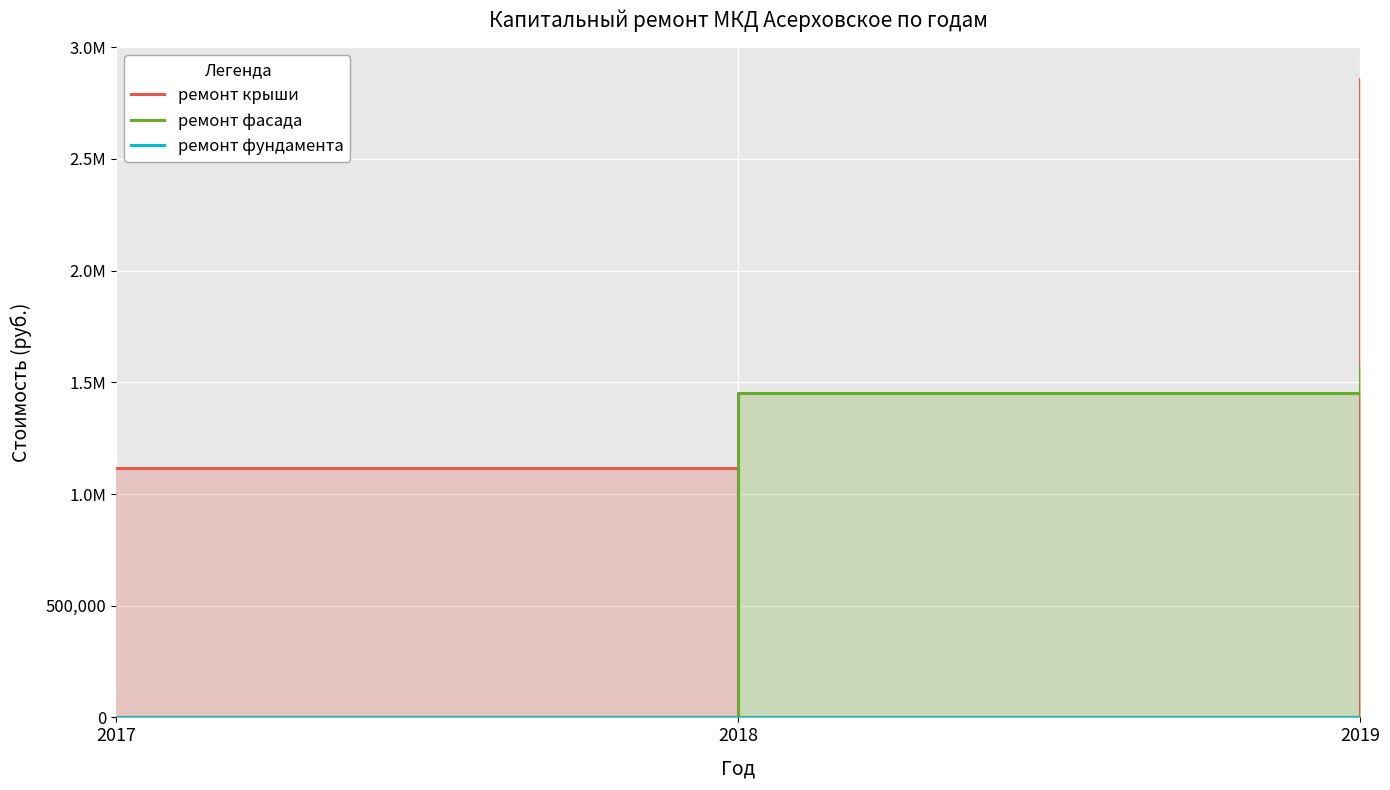

Which series has the largest range (max minus min)?

ремонт крыши